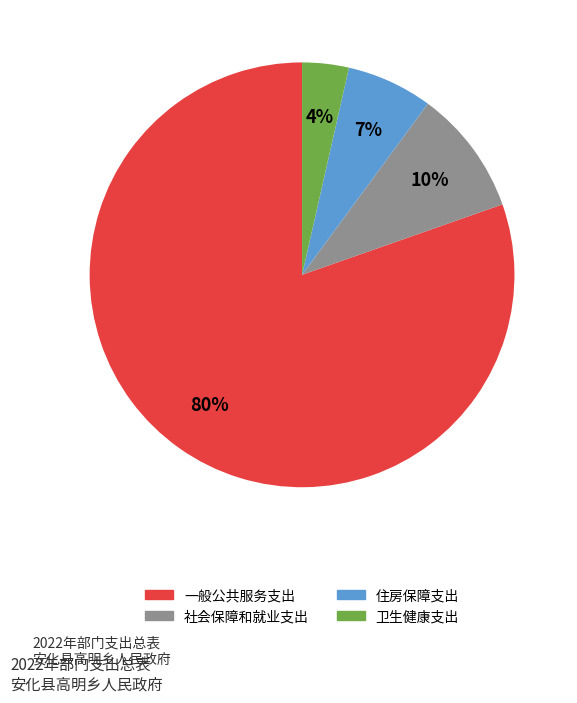

How many segments does this pie chart have?

4